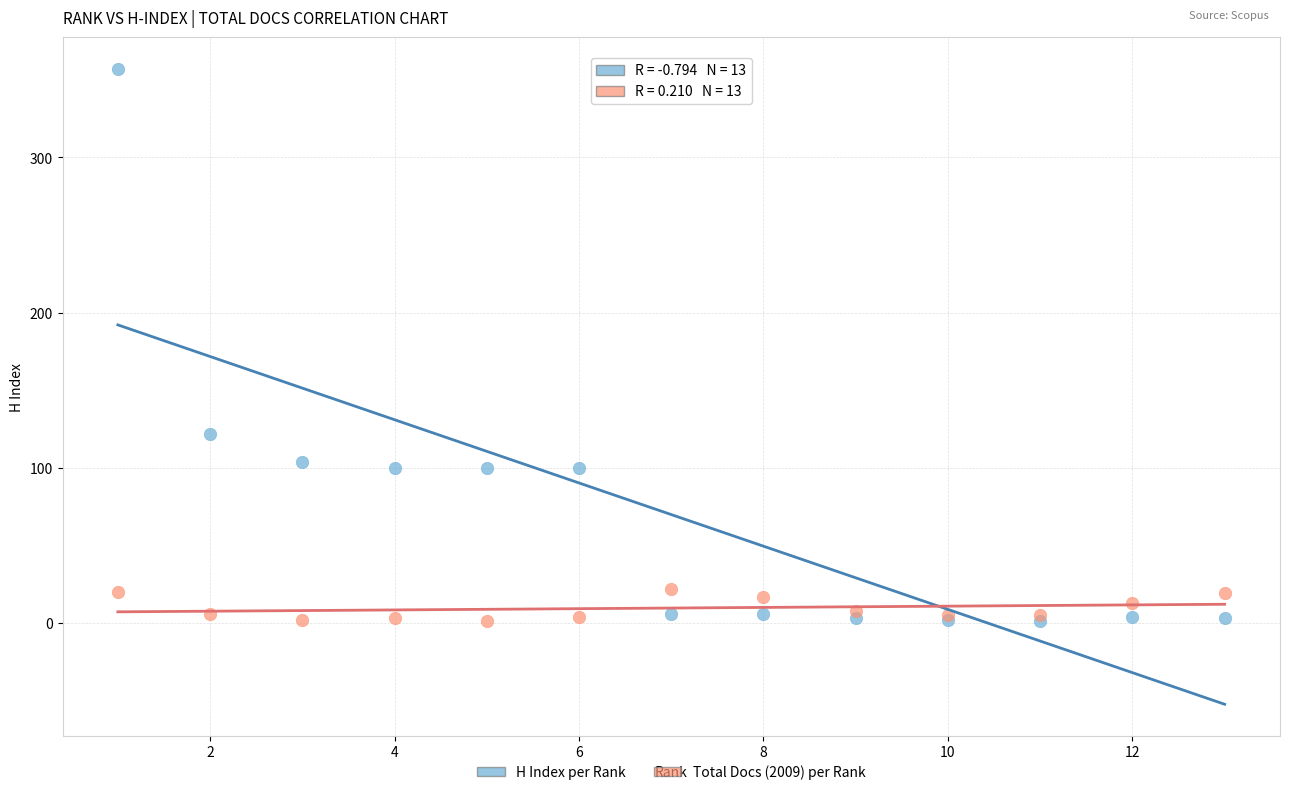

Which series reaches the maximum Y coordinate?

H Index per Rank